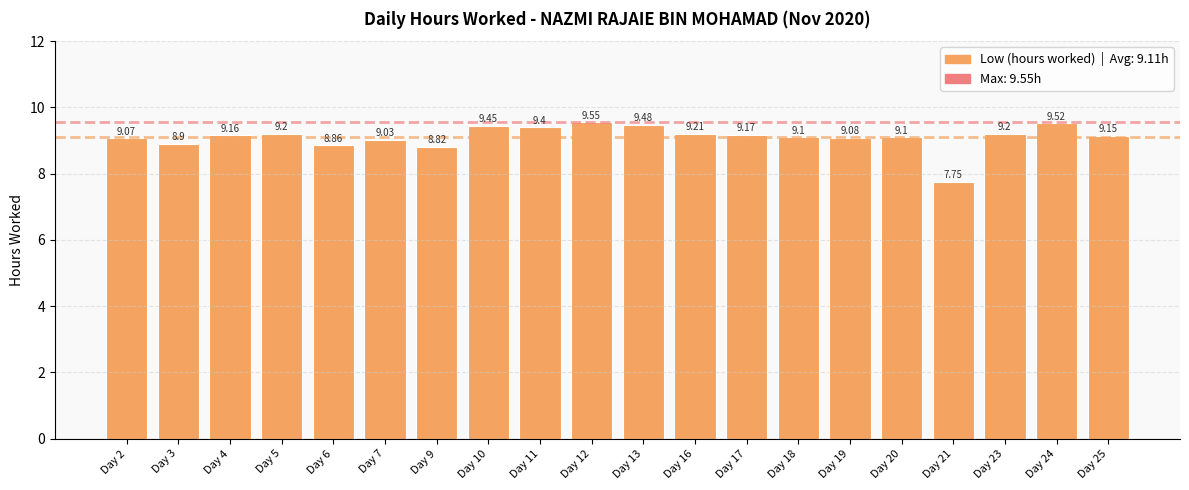

What is the change in value from Day 11 to Day 13?

+0.1